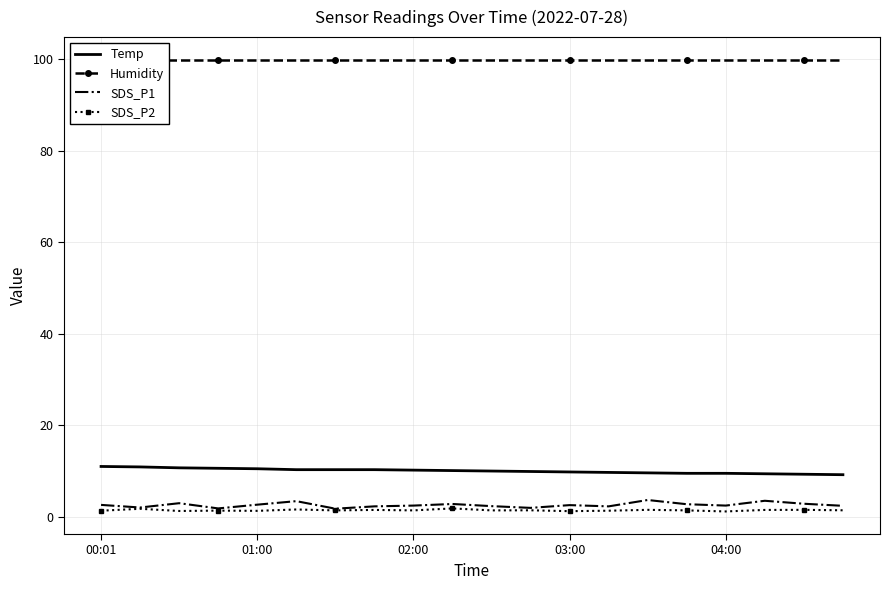

How many values in the SDS_P1 series exceed 2?

17